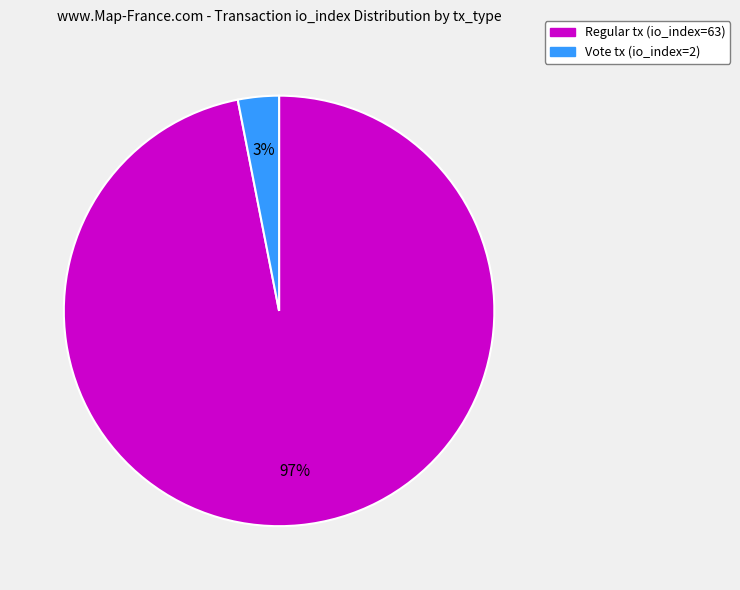

How many segments does this pie chart have?

2